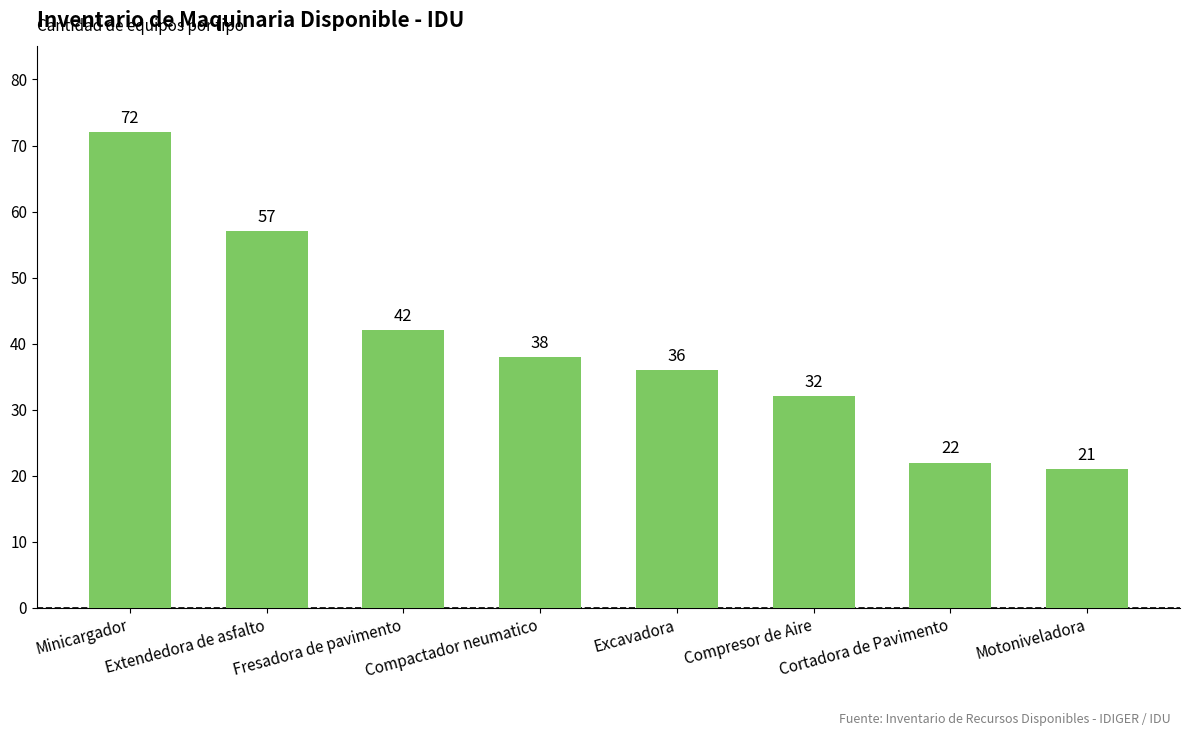

Where is the data nearest to the value 46?

Fresadora de pavimento